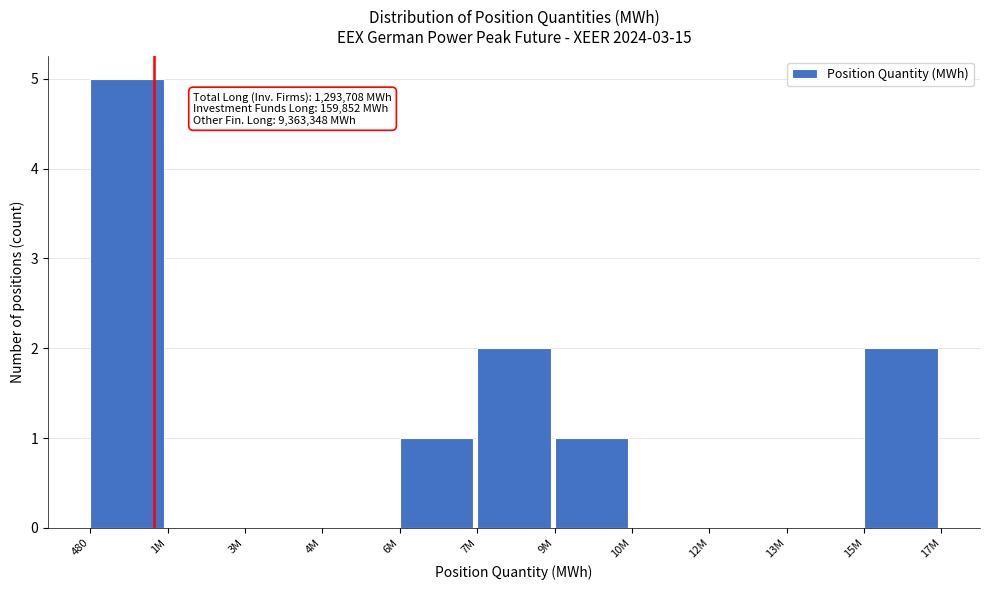

Reading right to left, transcribe all the data shown in this chart.

15M=2	13M=0	12M=0	10M=0	9M=1	7M=2	6M=1	4M=0	3M=0	1M=0	480=5